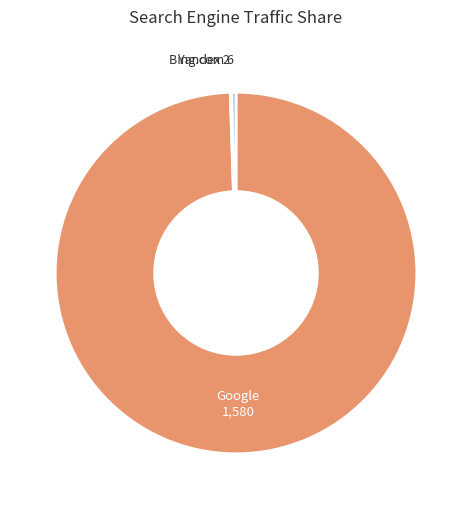

Is it true that Bing.com is 0% of the pie?

True